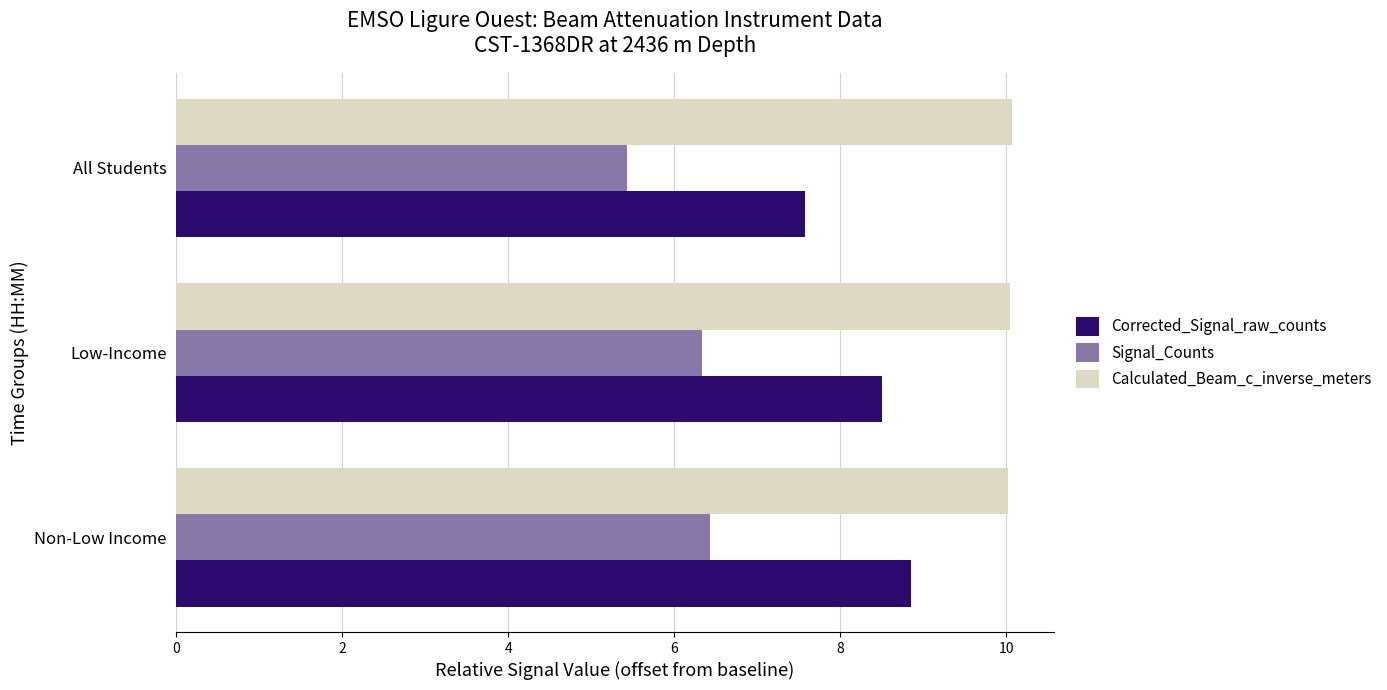

List the series in order of their peak value, highest first.

Calculated_Beam_c_inverse_meters, Corrected_Signal_raw_counts, Signal_Counts